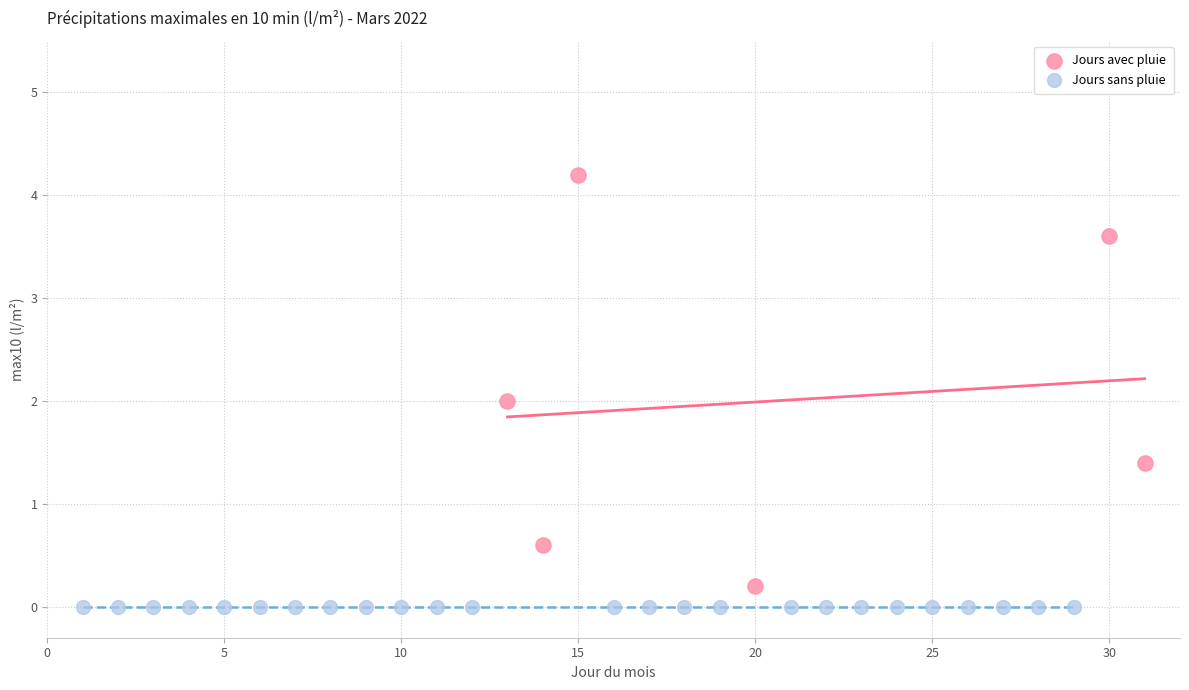

Which series reaches the maximum Y coordinate?

Jours avec pluie